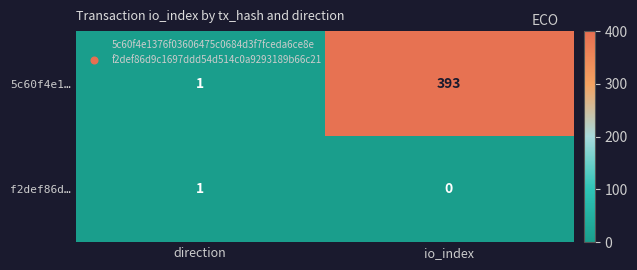

How many values in the f2def86d… series are below 1?

1